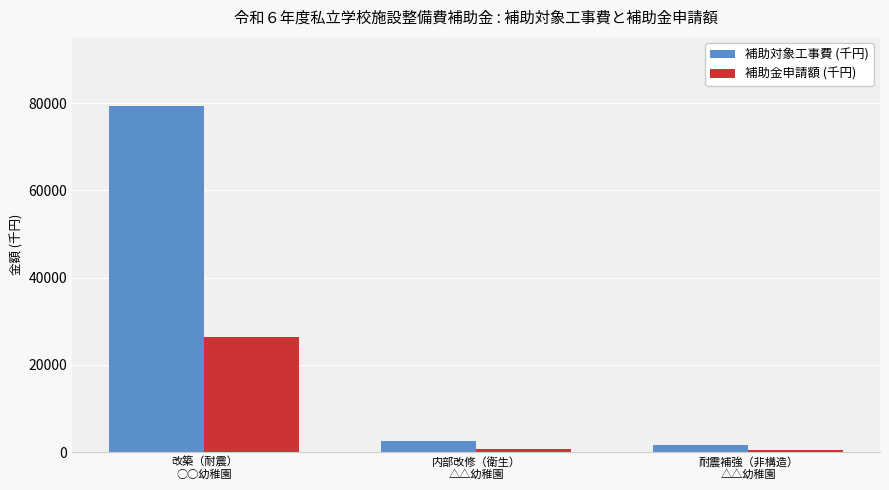

What is the sum of the 補助金申請額 (千円) values at 改築（耐震）
○○幼稚園 and 内部改修（衛生）
△△幼稚園?

27086